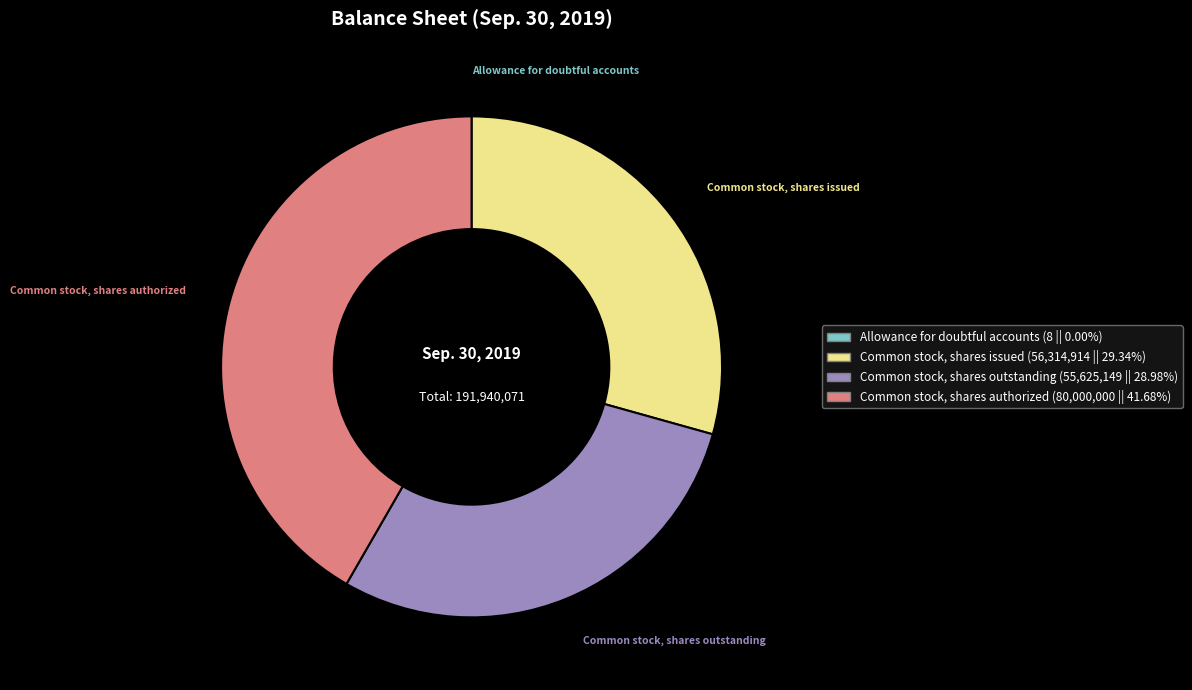

True or false: Common stock, shares outstanding accounts for 29% of the total.

True